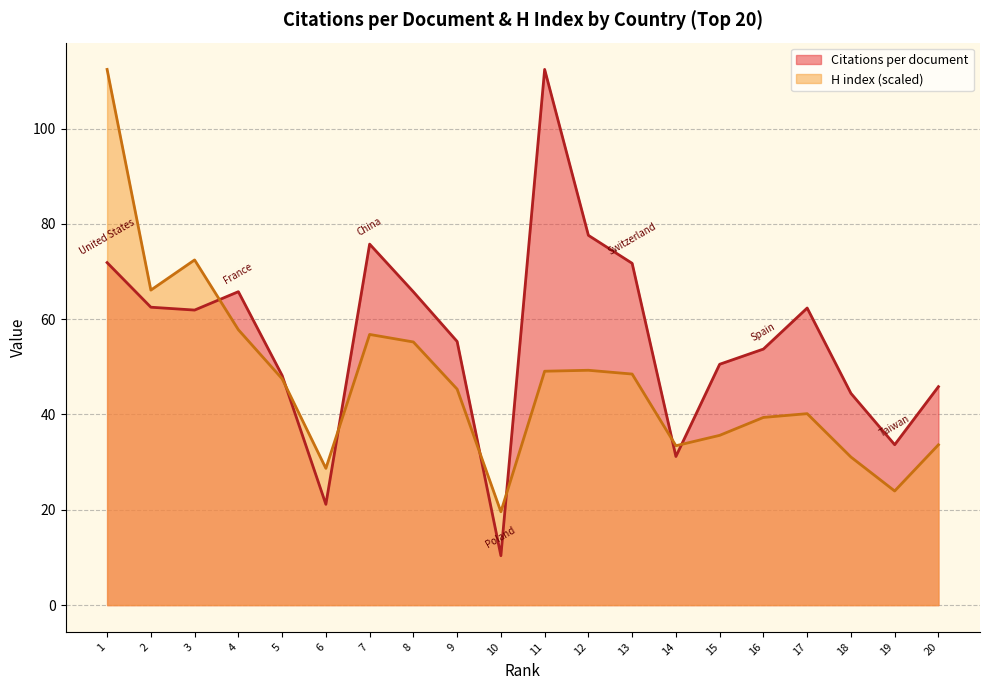

Rank the series by their maximum value, from highest to lowest.

Citations per document, H index